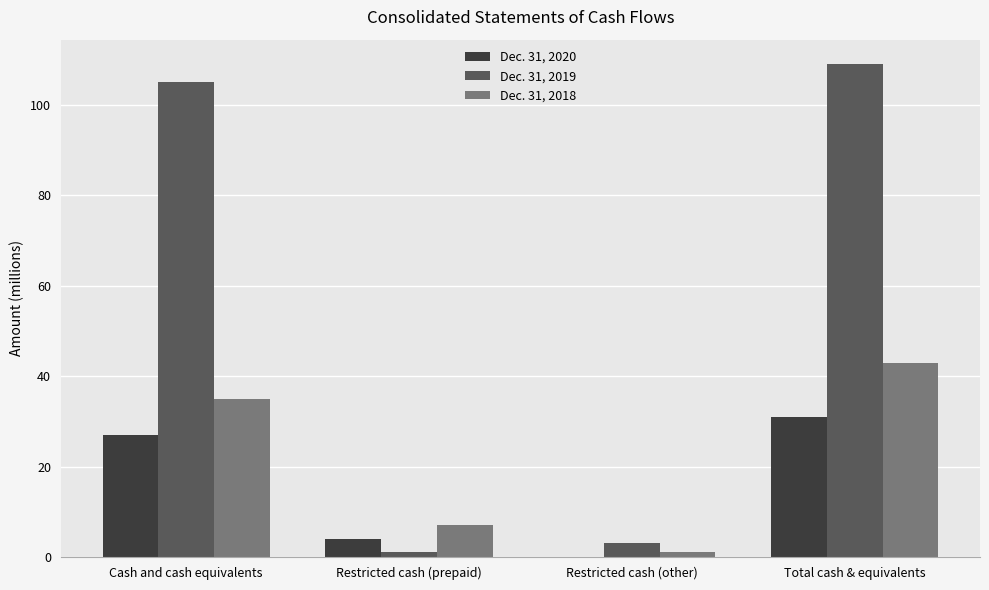

True or false: Dec. 31, 2018 has a value of 7 at Restricted cash (prepaid).

True